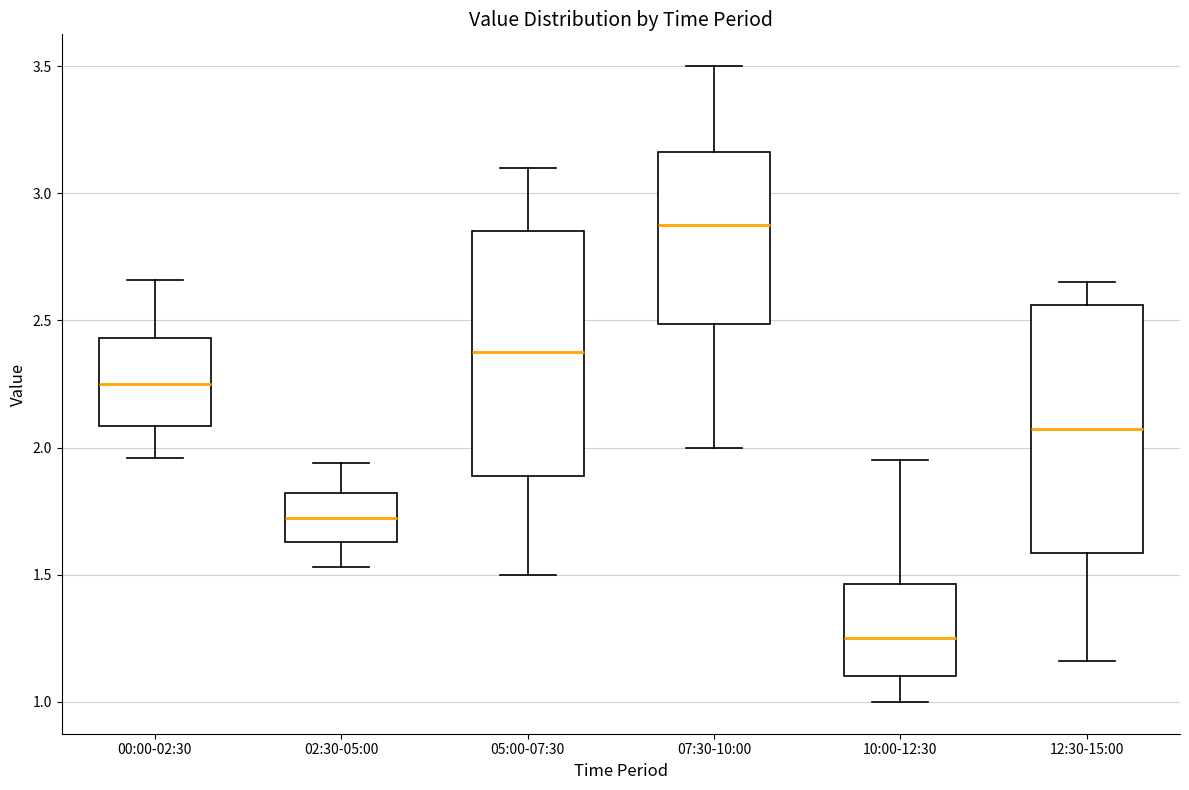

Which box has the lowest median line?

10:00-12:30